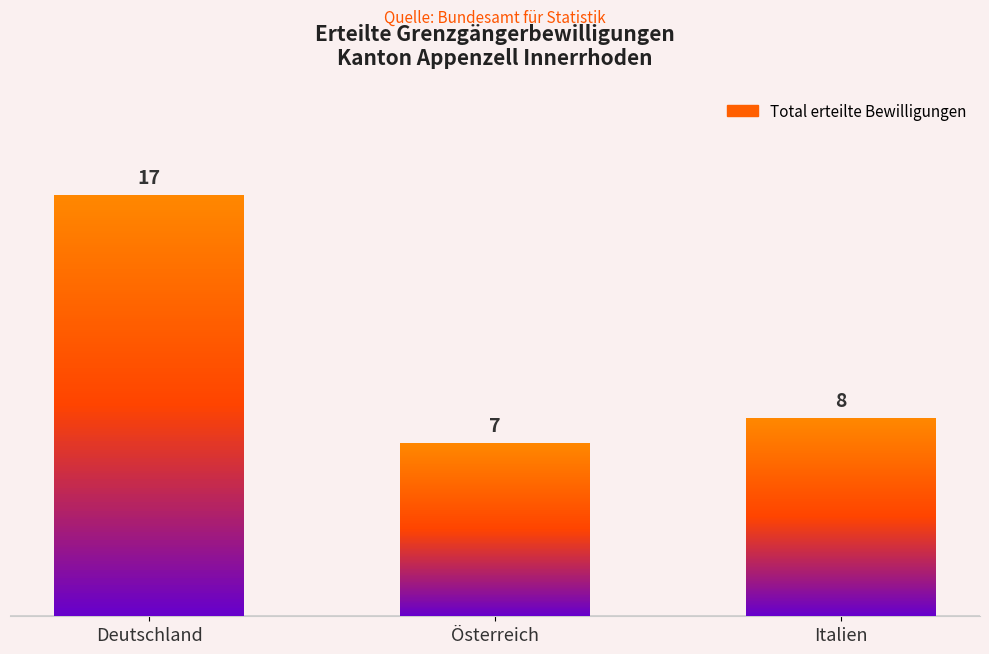

How many series are shown in this chart?

1